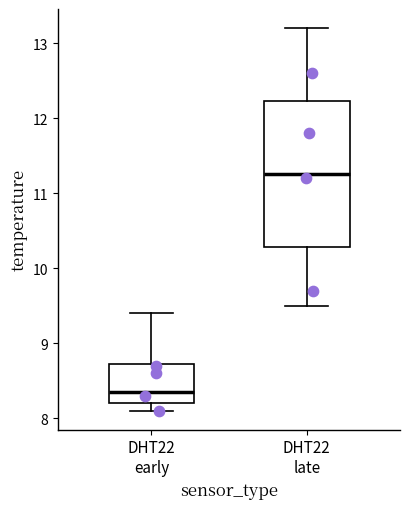

Which box is the tallest, from its lower edge to its upper edge?

DHT22 late